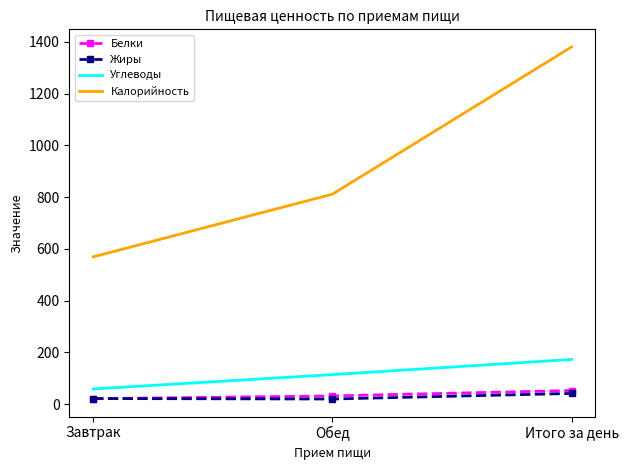

The value of Углеводы at Итого за день is 172.6. True or false?

True